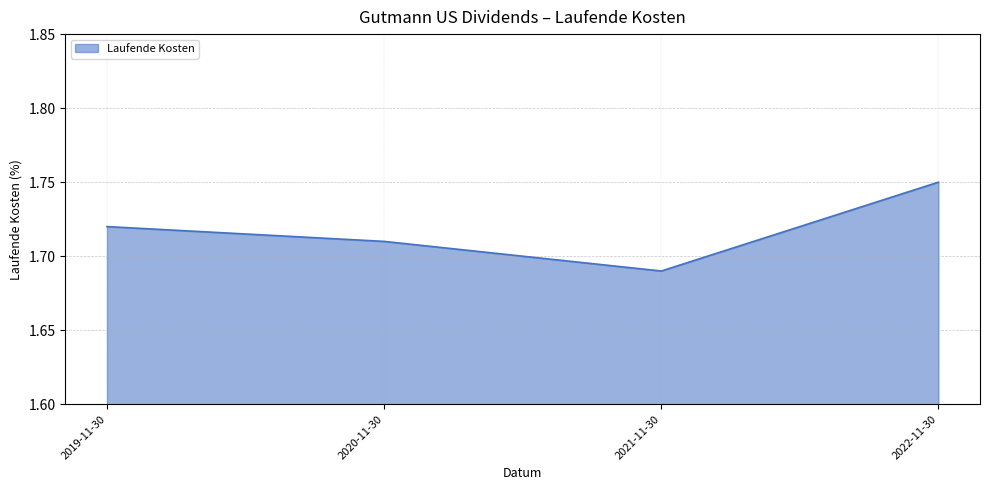

At which category does the chart reach its minimum across all series?

2021-11-30